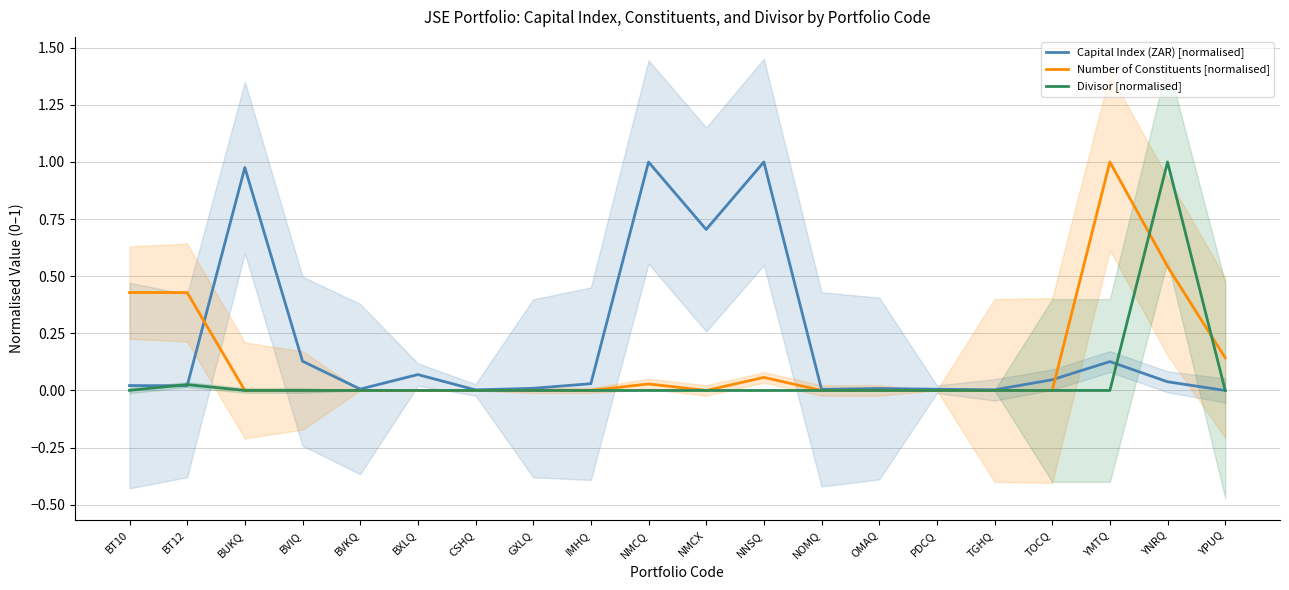

Between OMAQ and GXLQ, which is larger?

GXLQ